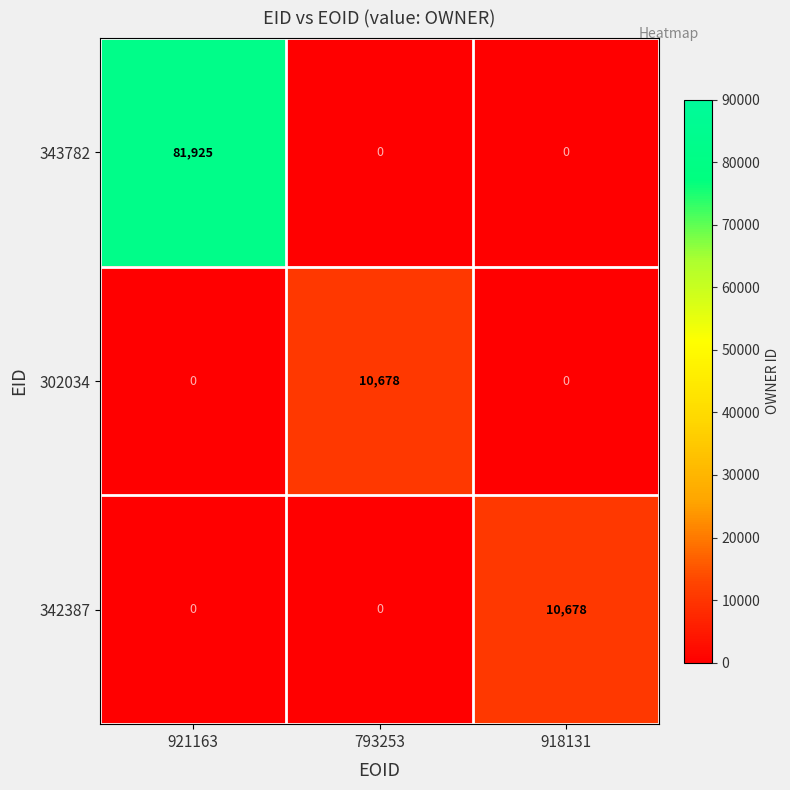

Count the 302034 values in the range 0 to 10678.

3